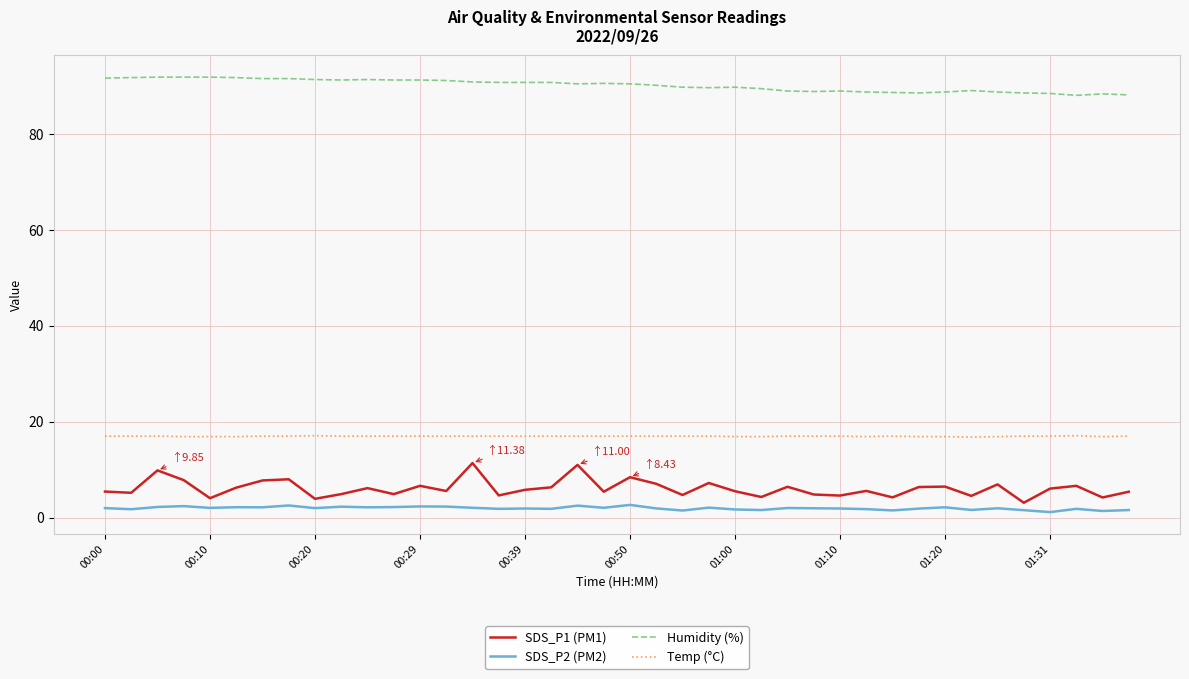

What is the minimum value for Temp (°C)?

16.8